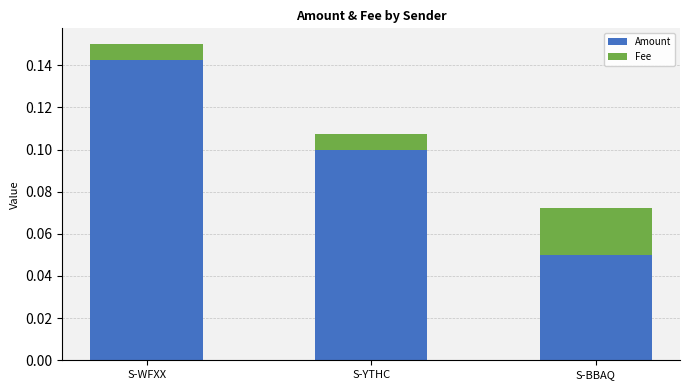

How many bars are there in total?

3